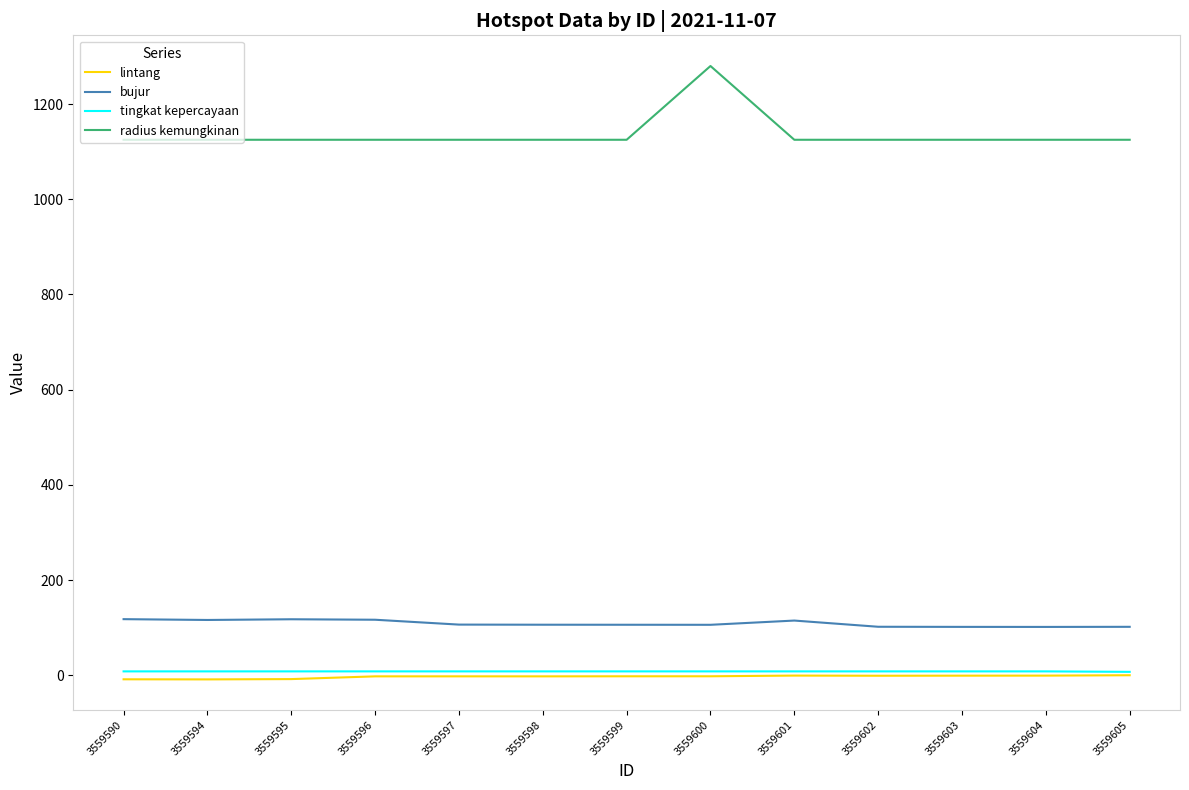

Is the value of radius kemungkinan at 3559601 greater than the value of bujur at 3559600?

Yes